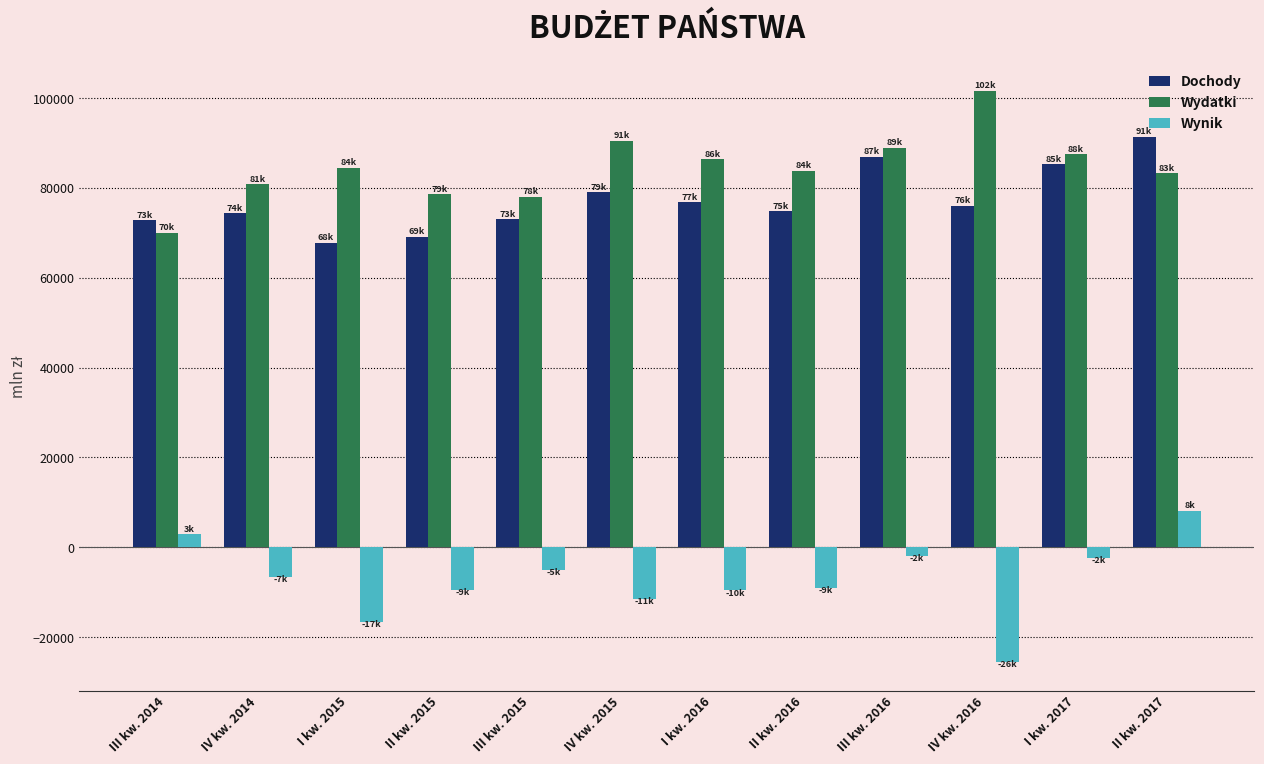

List the series in order of their peak value, highest first.

Wydatki, Dochody, Wynik